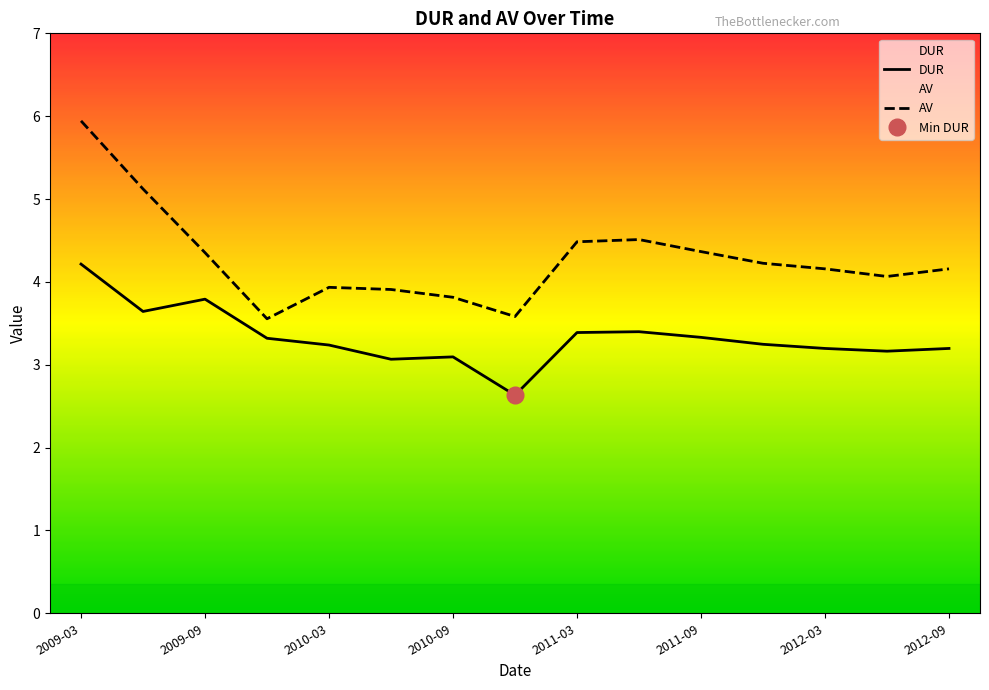

Is it true that AV equals 2.3 at 2011-06?

False